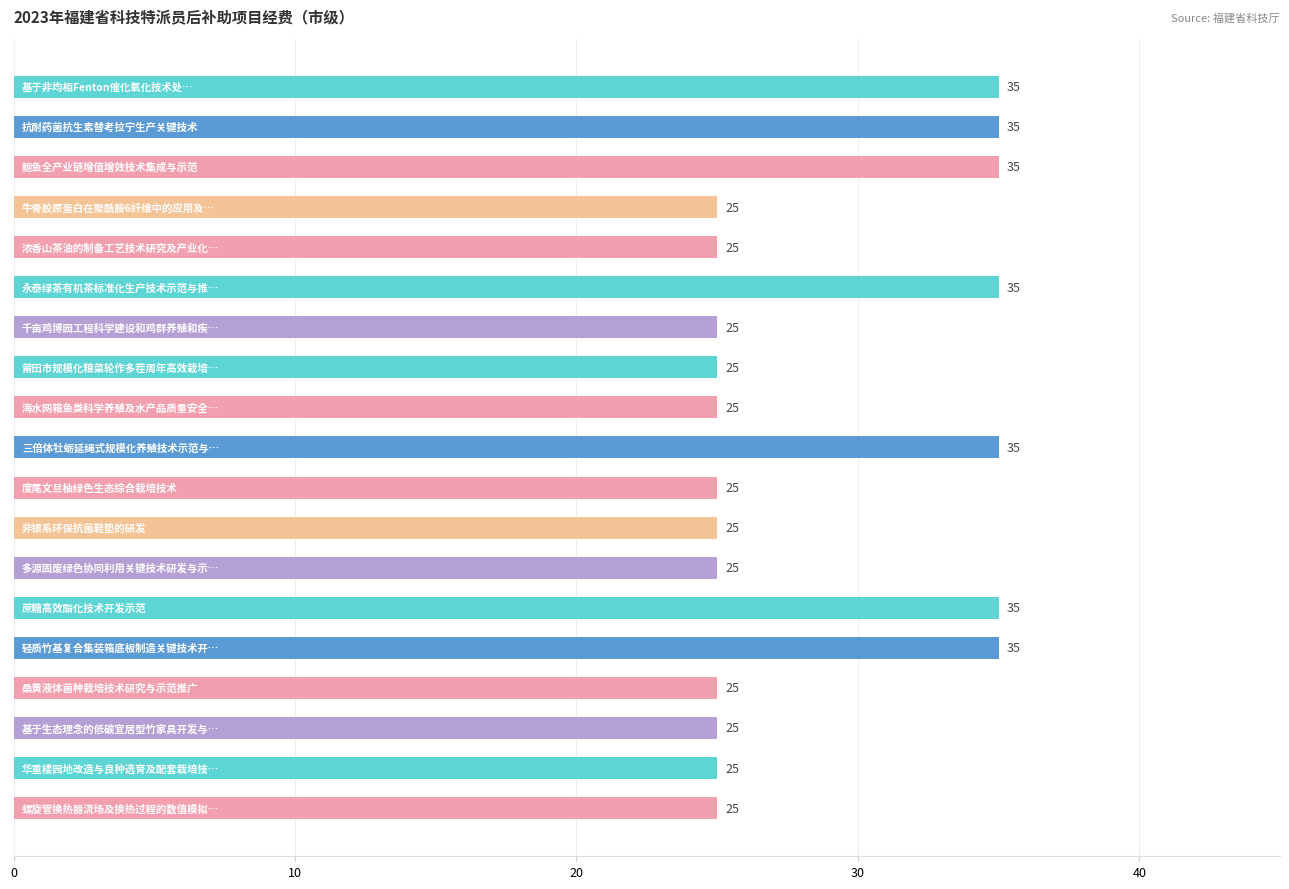

What is the maximum value shown in the chart?

35